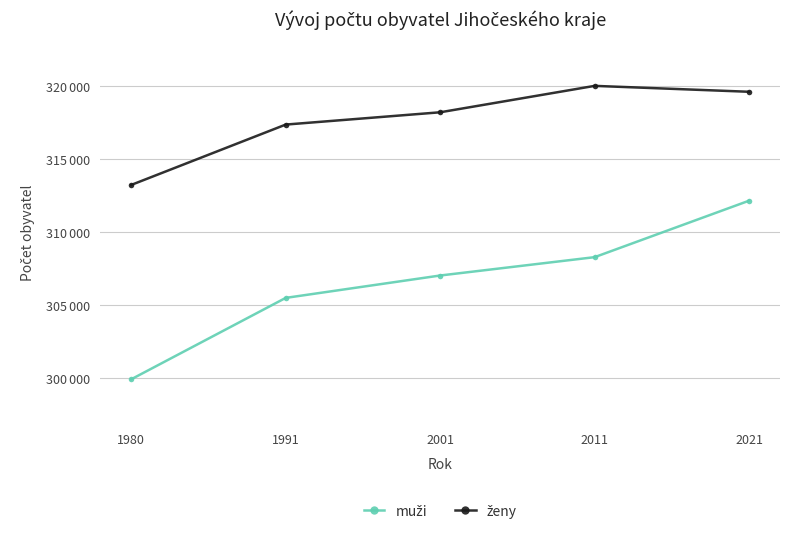

At which label does ženy first exceed 318229?

2011